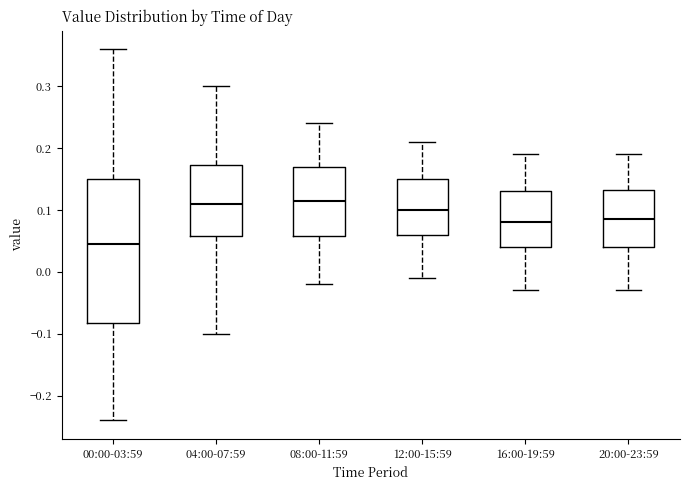

Reading left to right, read every box against the y-axis: the position of its median line, the range the box covers, and the ends of its whiskers. The values are not printed on the chart, so give them approximately, as read against the axis.

00:00-03:59: median 0.05, box -0.08 to 0.15, whiskers -0.24 to 0.36
04:00-07:59: median 0.11, box 0.06 to 0.17, whiskers -0.10 to 0.30
08:00-11:59: median 0.12, box 0.06 to 0.17, whiskers -0.02 to 0.24
12:00-15:59: median 0.10, box 0.06 to 0.15, whiskers -0.01 to 0.21
16:00-19:59: median 0.08, box 0.04 to 0.13, whiskers -0.03 to 0.19
20:00-23:59: median 0.09, box 0.04 to 0.13, whiskers -0.03 to 0.19